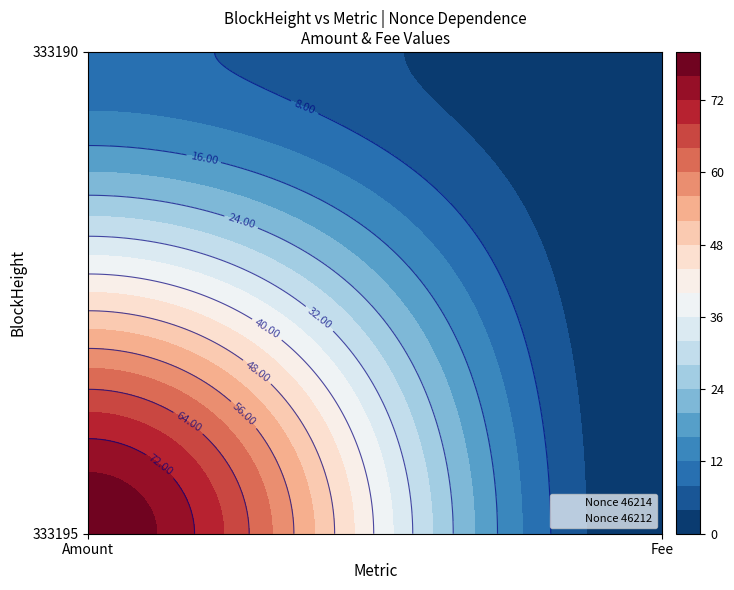

At which label is 46212 closest to 4?

333190